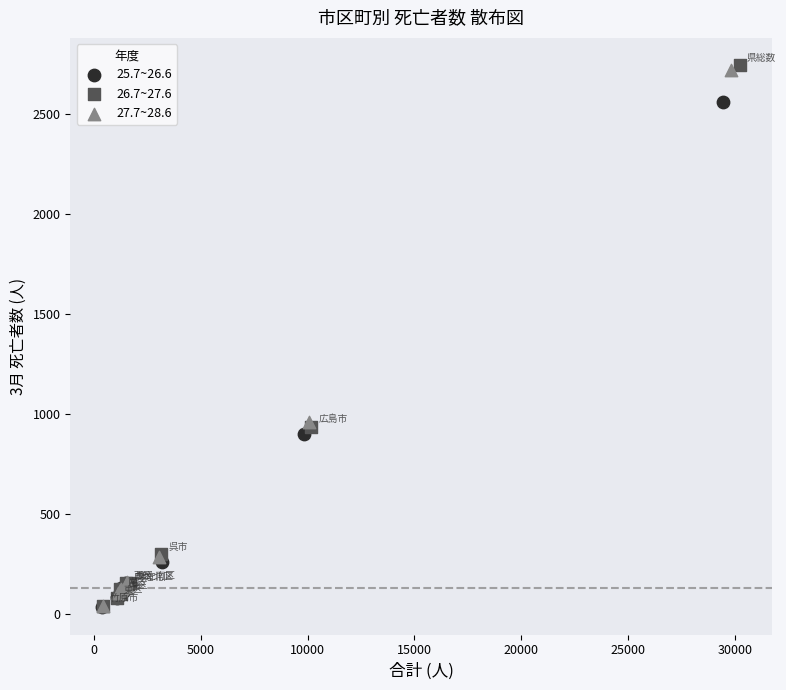

Which series has the largest Y range (max minus min)?

26.7~27.6